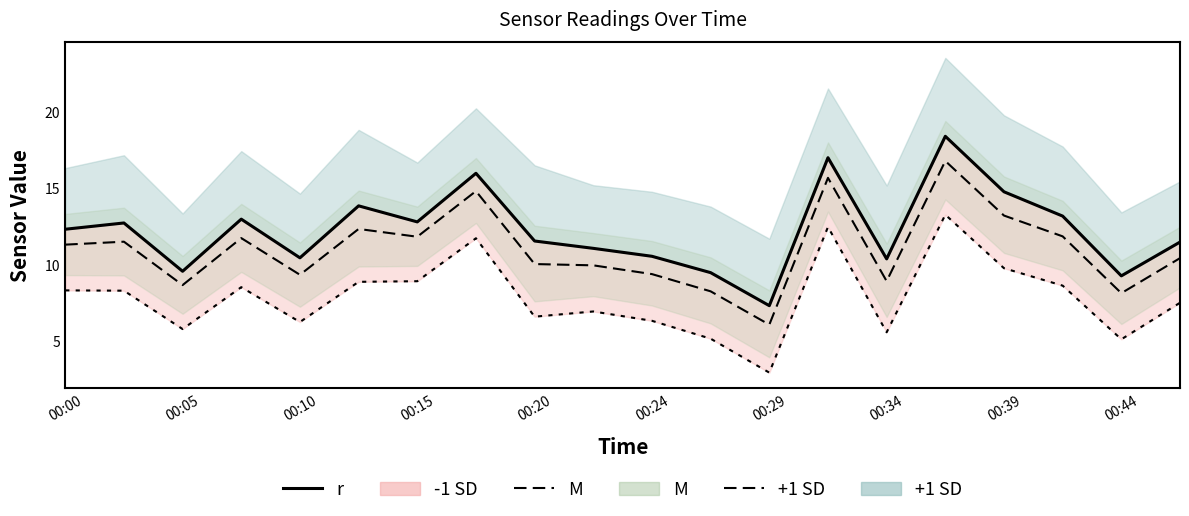

Is this an area chart (filled region under the line)?

No